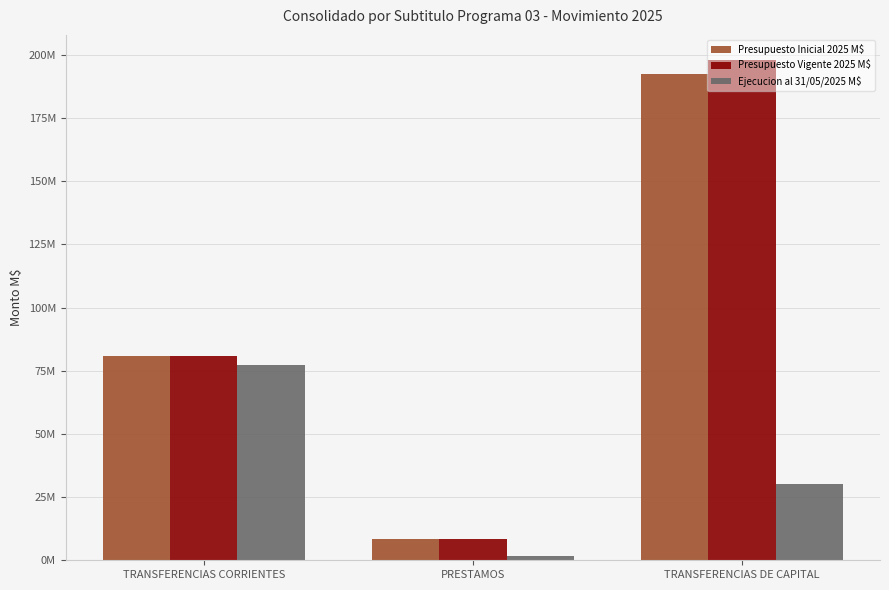

Which series has the largest range (max minus min)?

Presupuesto Vigente 2025 M$